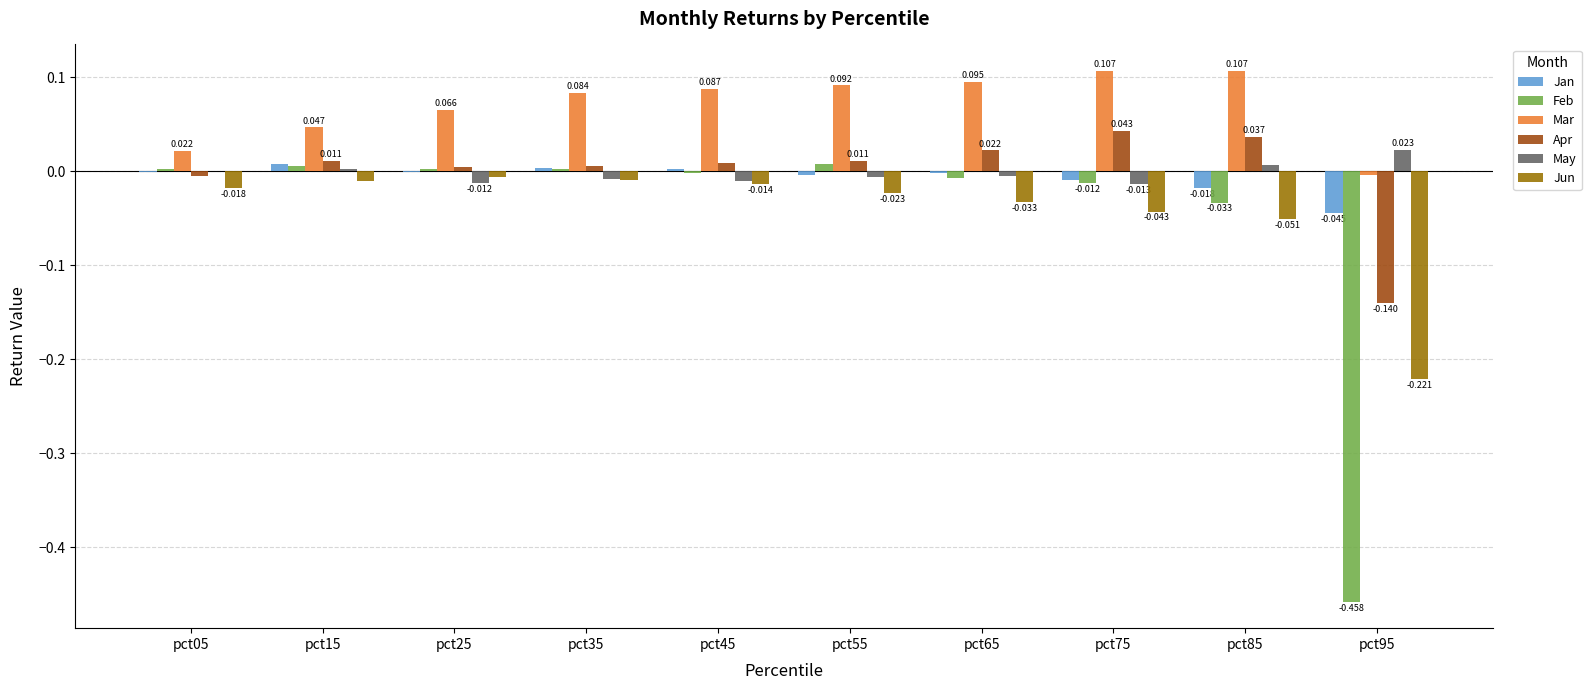

Is the value of Mar at pct95 greater than the value of May at pct15?

No